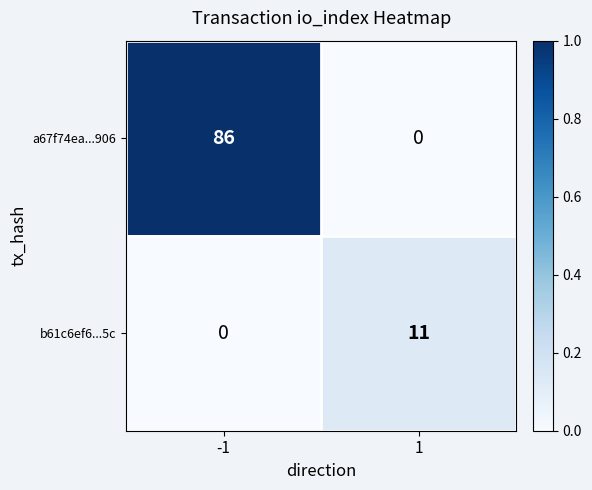

Reading left to right, transcribe all the data shown in this chart.

a67f74ea...906: 86	0
b61c6ef6...5c: 0	11